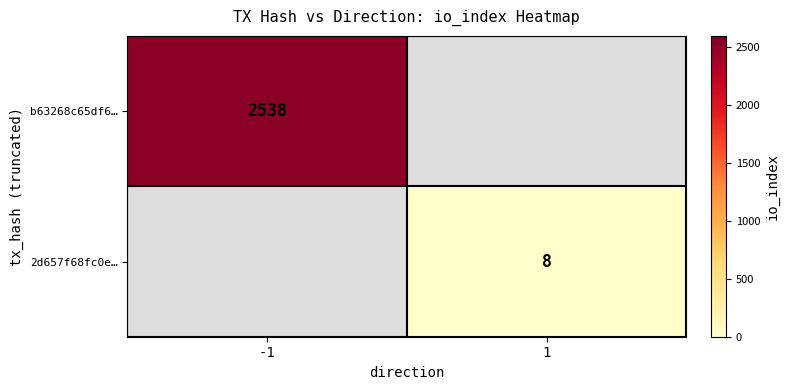

The value of 2d657f68fc0e… at 1 is 8. True or false?

True